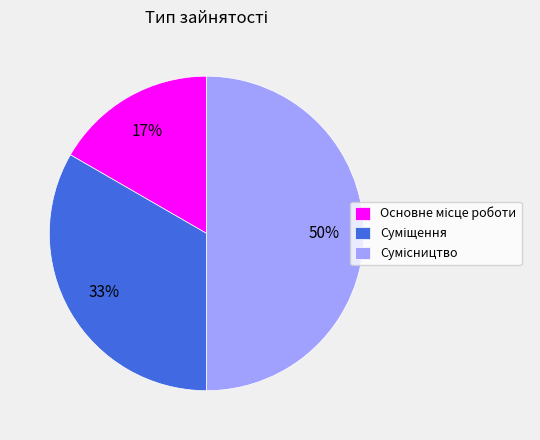

To the nearest percent, what is the average slice percentage?

33%